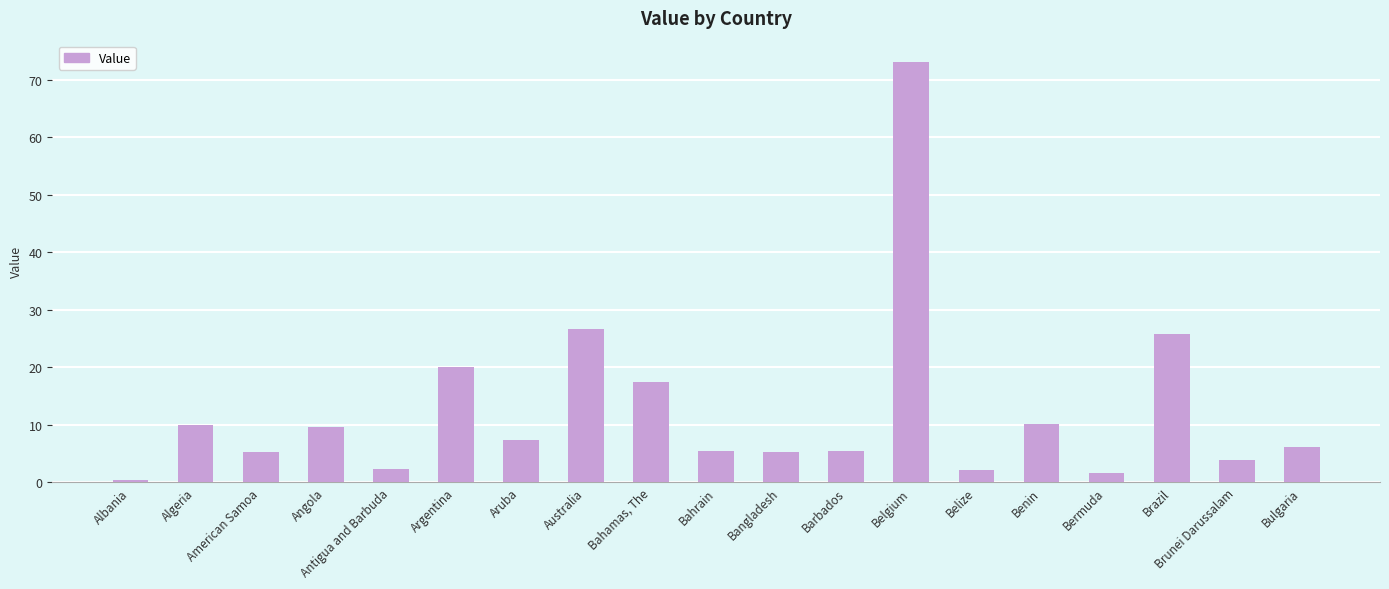

What is the minimum value shown in the chart?

0.4